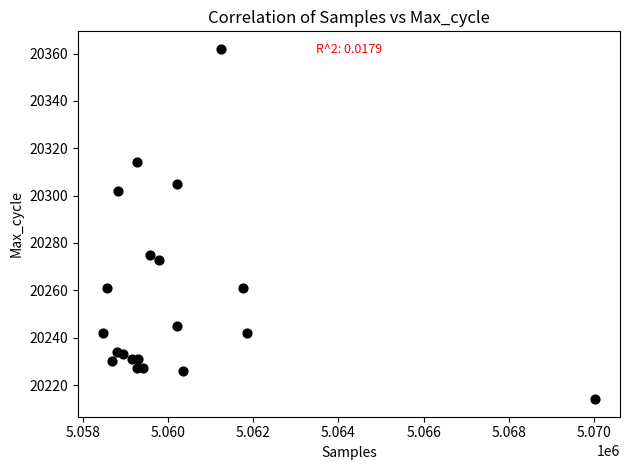

What is the range of X values (max minus min)?

11561